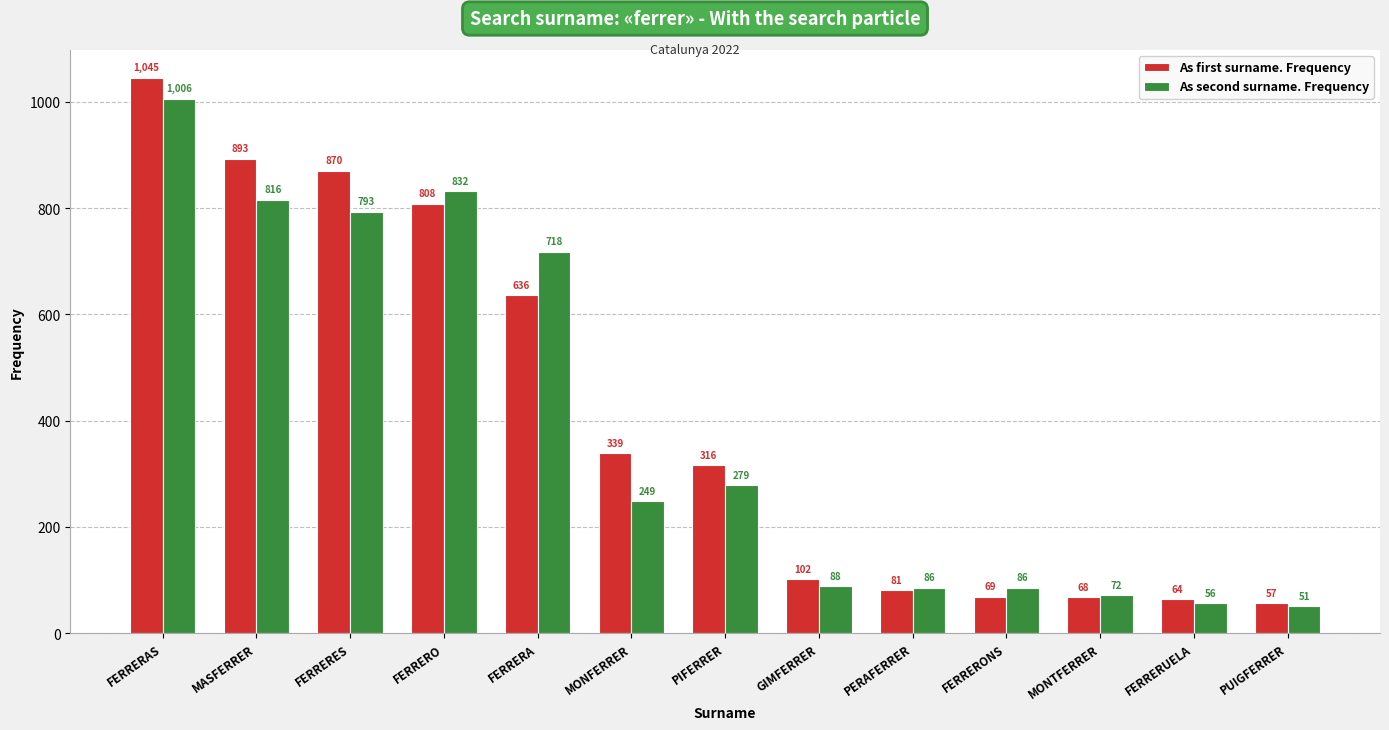

What is the difference between the maximum and minimum values in the As first surname. Frequency series?

988